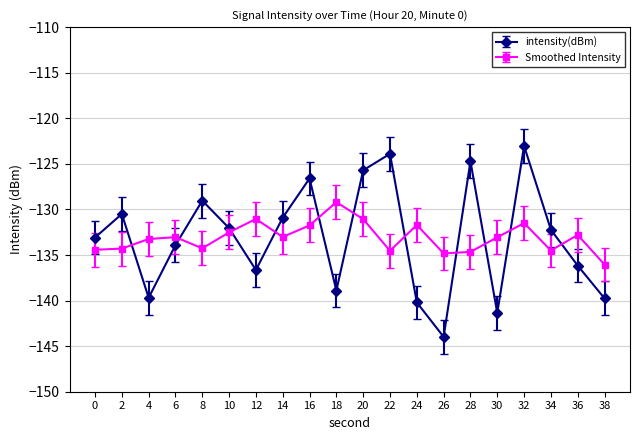

What is the difference between the highest and lowest values at 16?

5.2